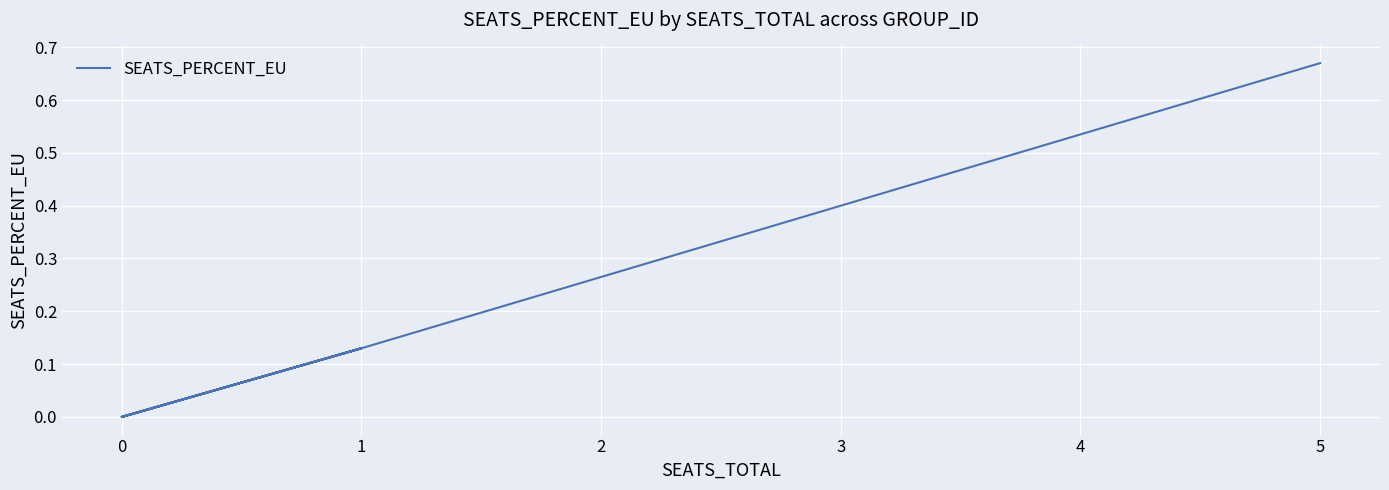

What is the change in value from 0 to 1?

+0.1